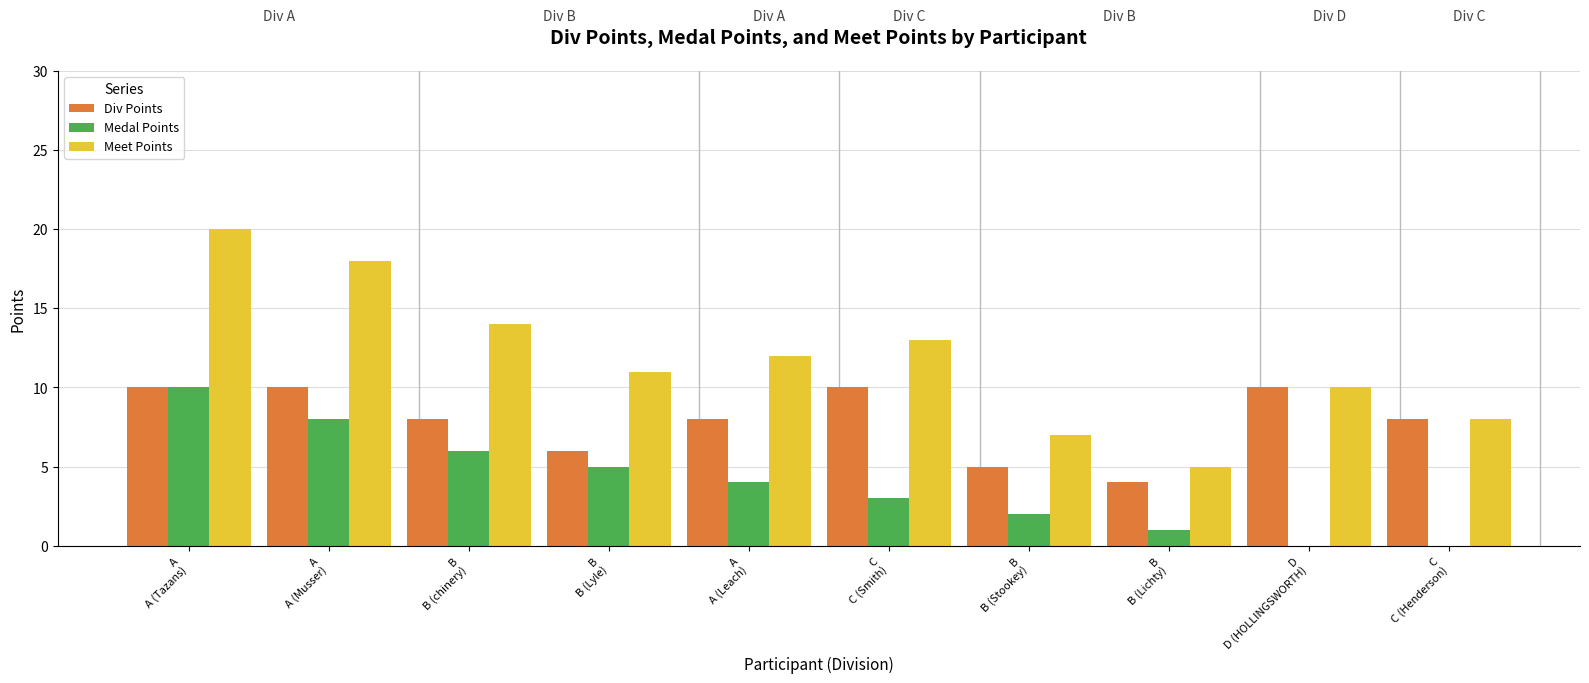

Count the number of data series in this chart.

3